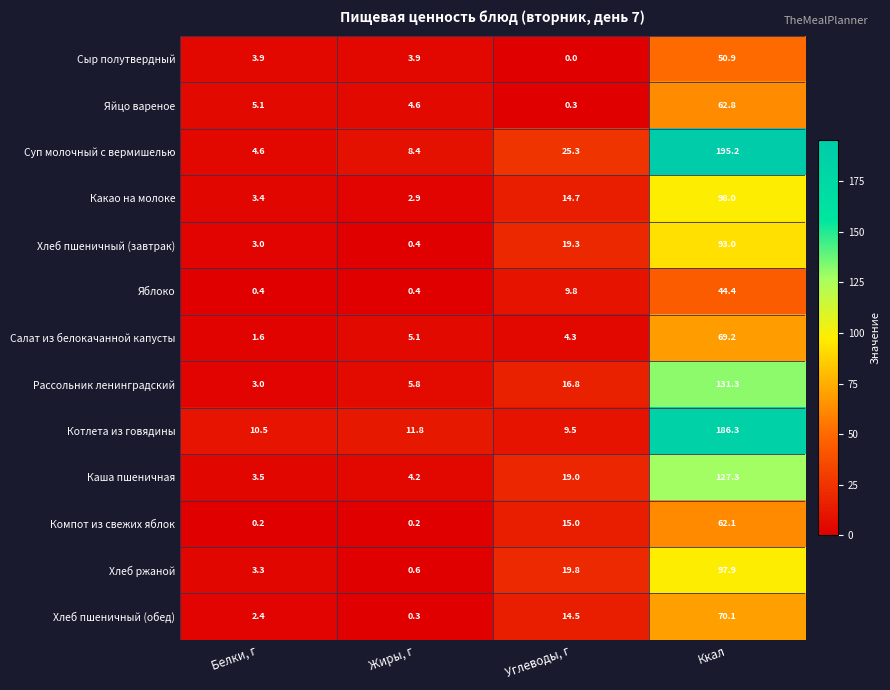

True or false: Рассольник ленинградский has a value of 5.8 at Жиры, г.

True